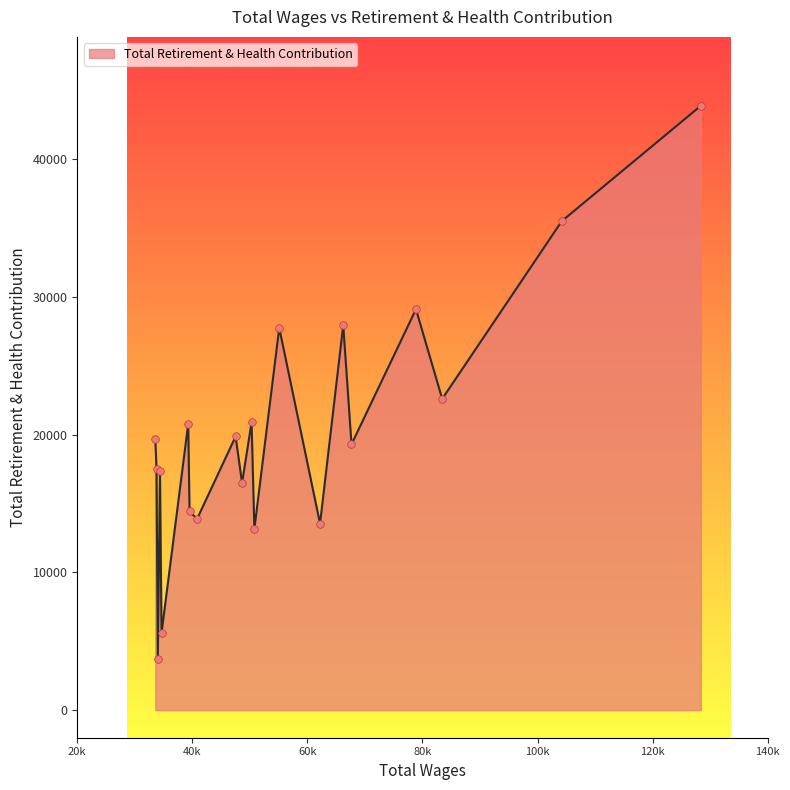

What is the minimum value shown in the chart?

3729